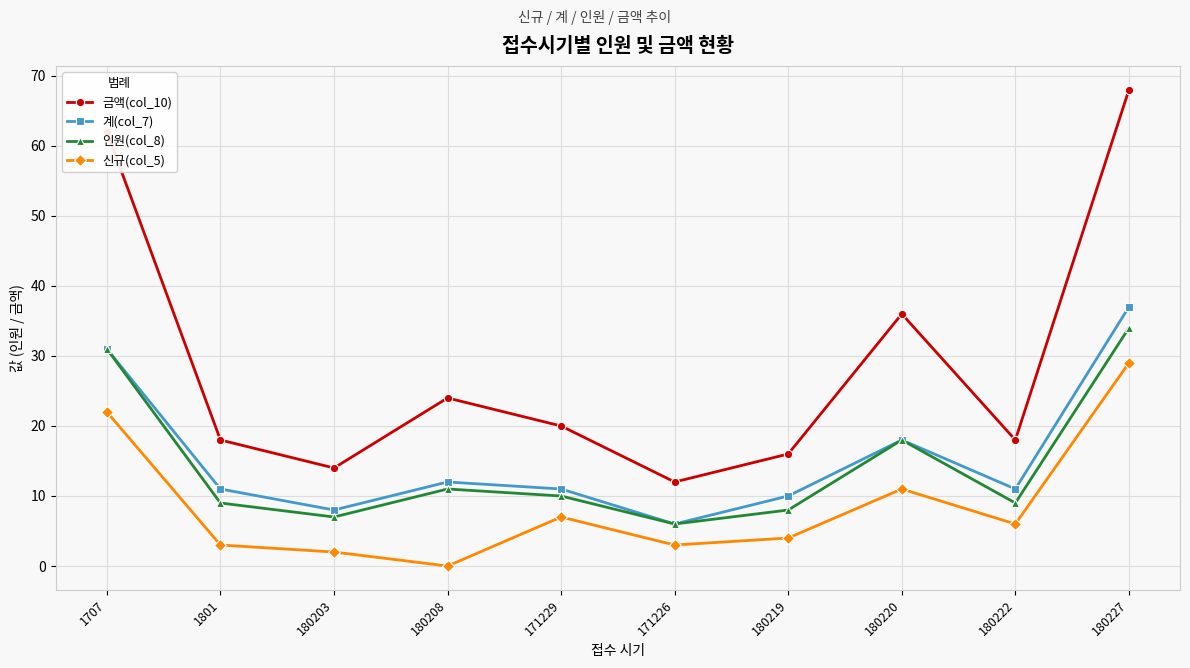

Which category has the lowest value across all series?

180208